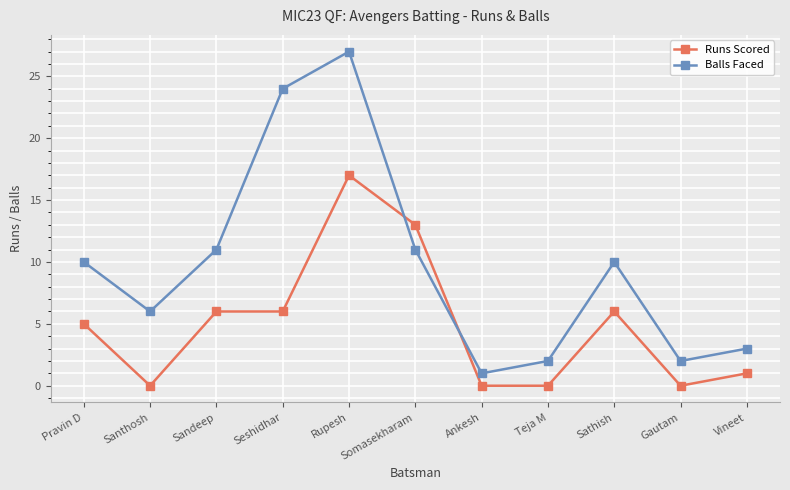

What is the value of the Runs Scored point at the 5th from the left?

17